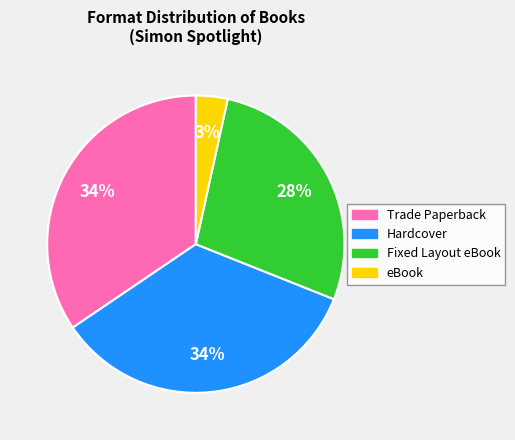

What percentage is the Fixed Layout eBook slice, to the nearest percent?

28%